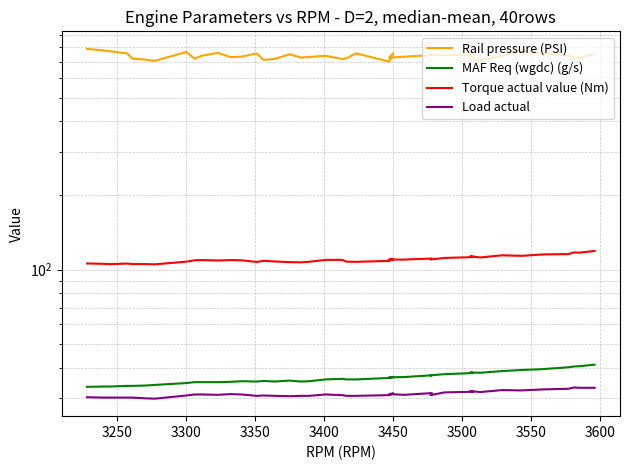

Does the chart display data point markers on the line(s)?

No